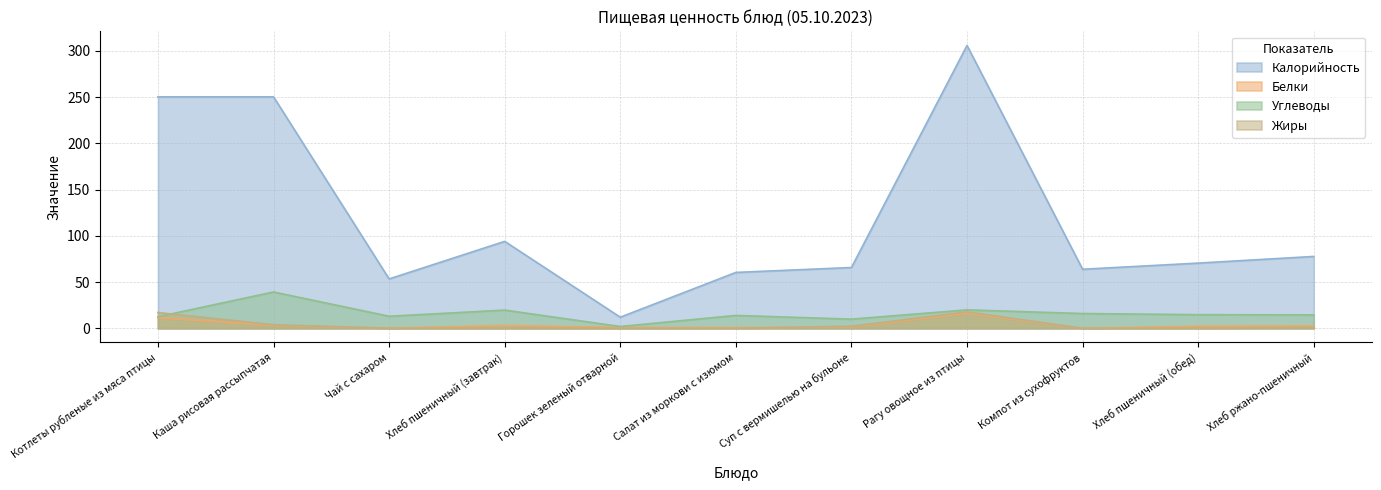

List the series in order of their peak value, highest first.

Калорийность, Углеводы, Жиры, Белки